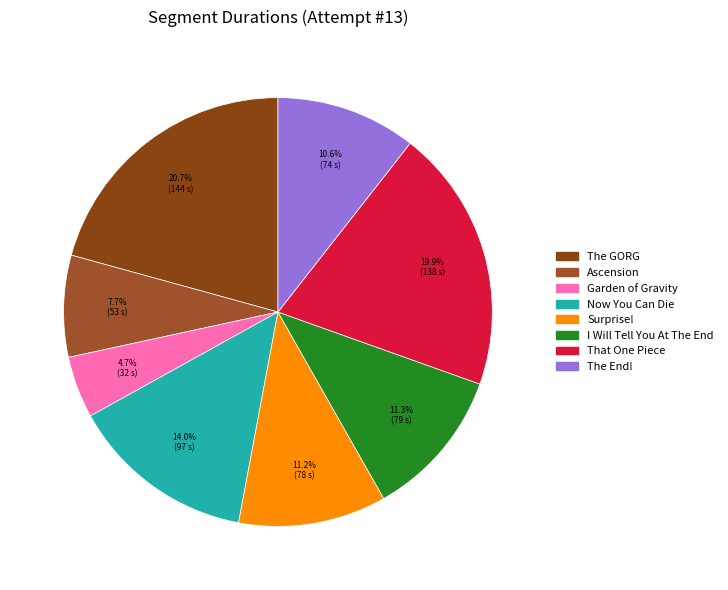

Between Now You Can Die and Garden of Gravity, which is larger?

Now You Can Die